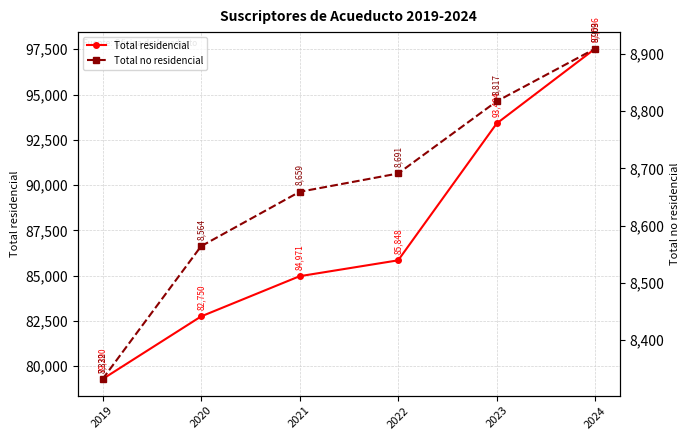

What is the smallest value displayed?

8332